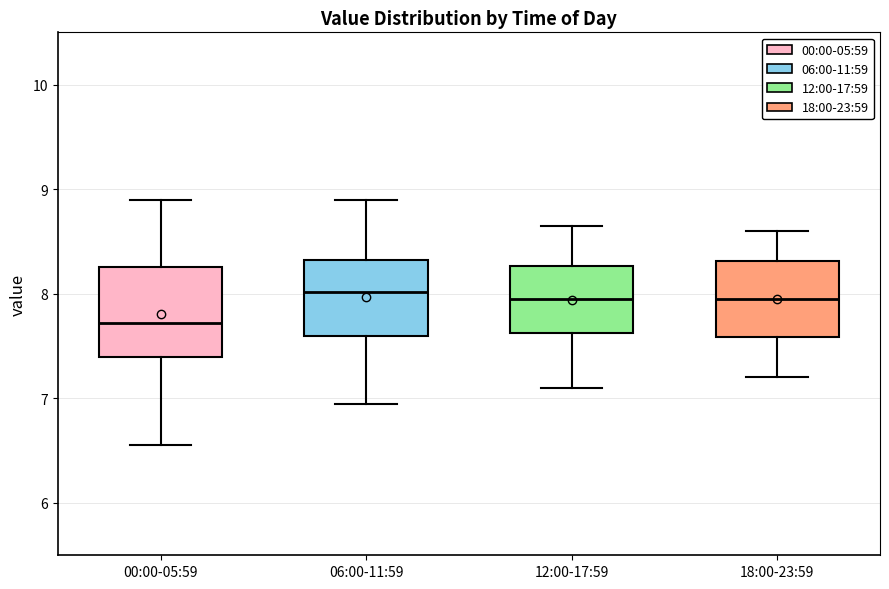

Reading left to right, read every box against the y-axis: the position of its median line, the range the box covers, and the ends of its whiskers. The values are not printed on the chart, so give them approximately, as read against the axis.

00:00-05:59: median 7.7, box 7.4 to 8.3, whiskers 6.6 to 8.9
06:00-11:59: median 8.0, box 7.6 to 8.3, whiskers 7.0 to 8.9
12:00-17:59: median 8.0, box 7.6 to 8.3, whiskers 7.1 to 8.7
18:00-23:59: median 8.0, box 7.6 to 8.3, whiskers 7.2 to 8.6